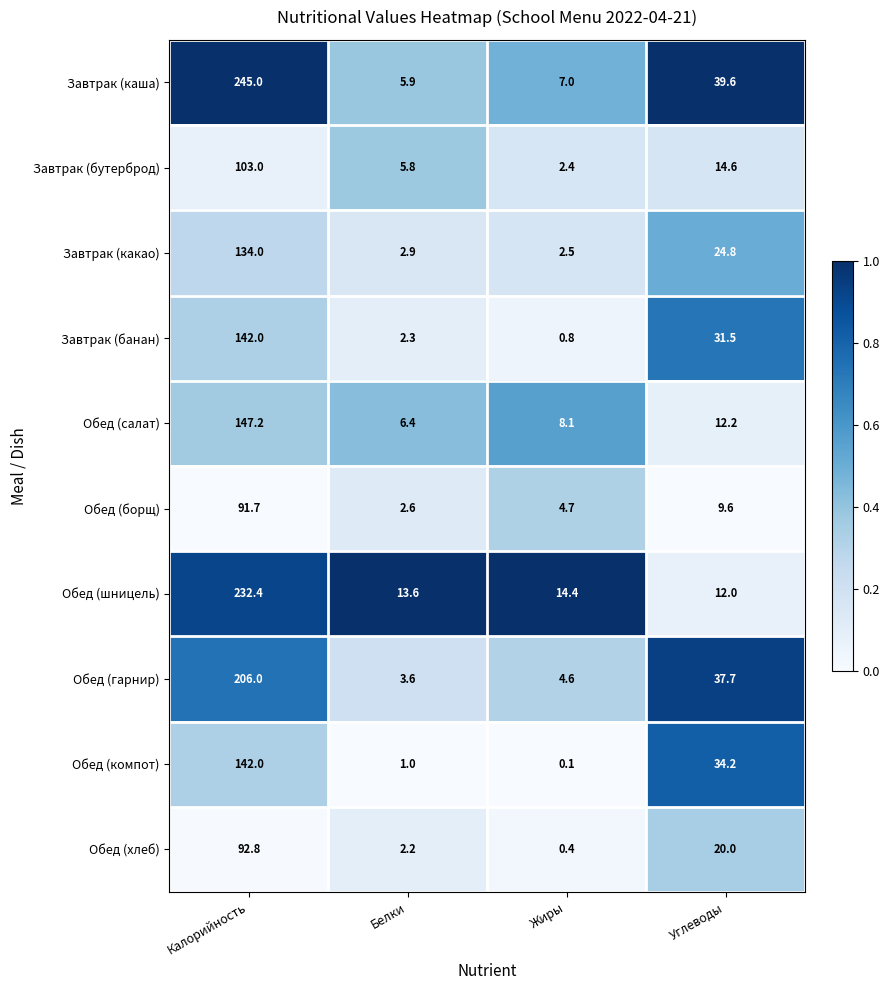

What is the difference between the Обед (борщ) values at Жиры and Белки?

2.1